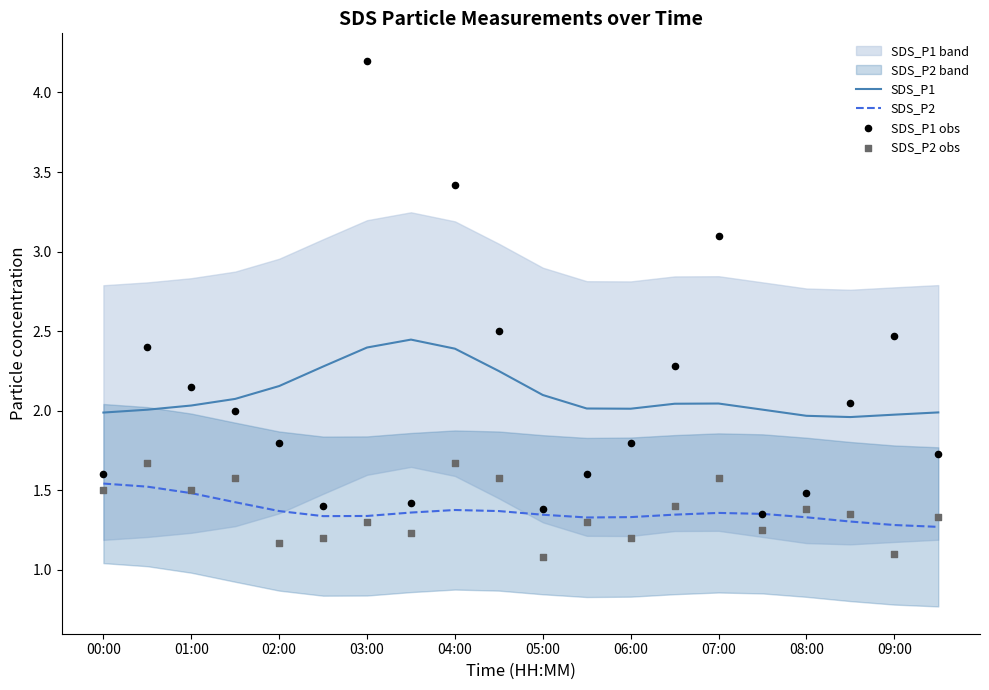

At how many categories does at least one series exceed 2?

17